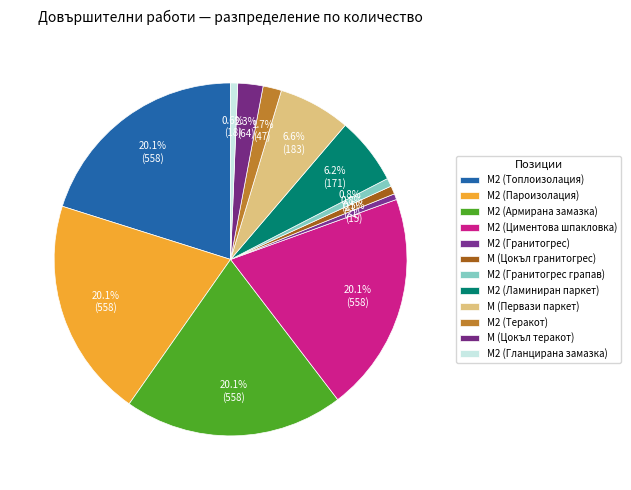

Do М2 (Пароизолация) and М2 (Гранитогрес) together represent more than half of the pie?

No